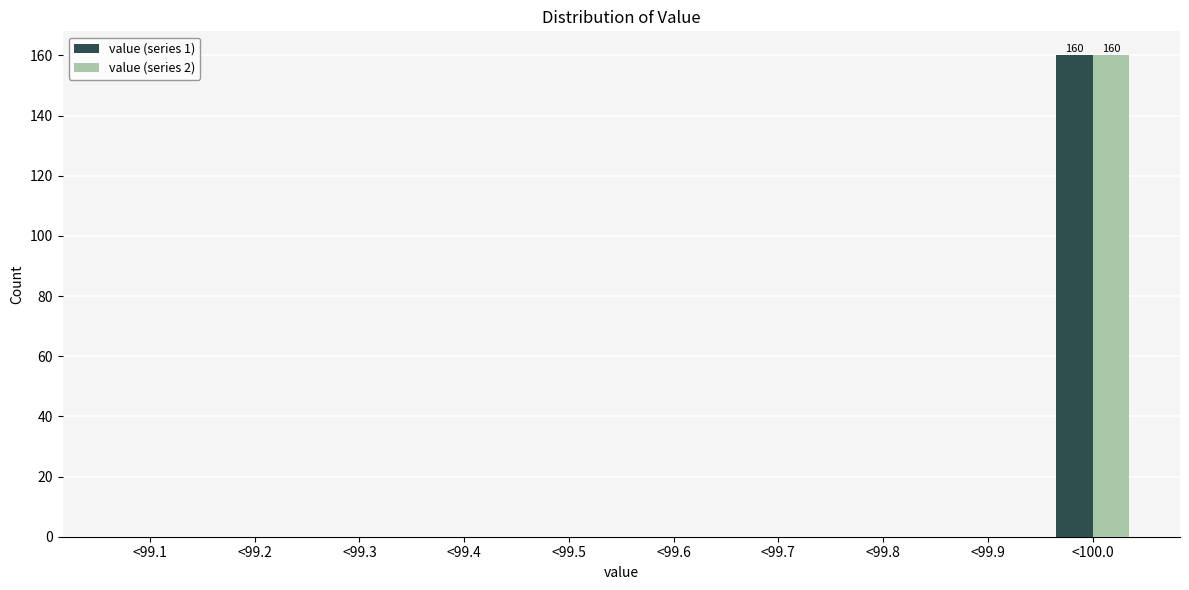

Reading left to right, list all the values displayed in this chart.

value (series 1): <99.1=0	<99.2=0	<99.3=0	<99.4=0	<99.5=0	<99.6=0	<99.7=0	<99.8=0	<99.9=0	<100.0=160
value (series 2): <99.1=0	<99.2=0	<99.3=0	<99.4=0	<99.5=0	<99.6=0	<99.7=0	<99.8=0	<99.9=0	<100.0=160